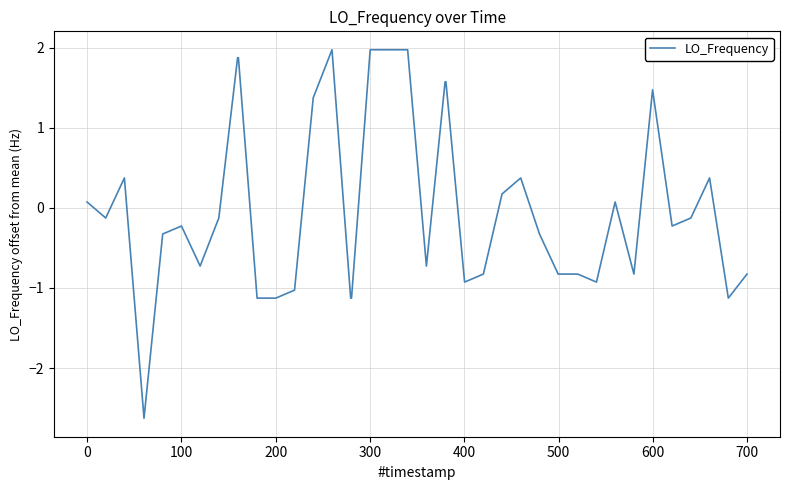

What is the greatest value displayed?

2.0